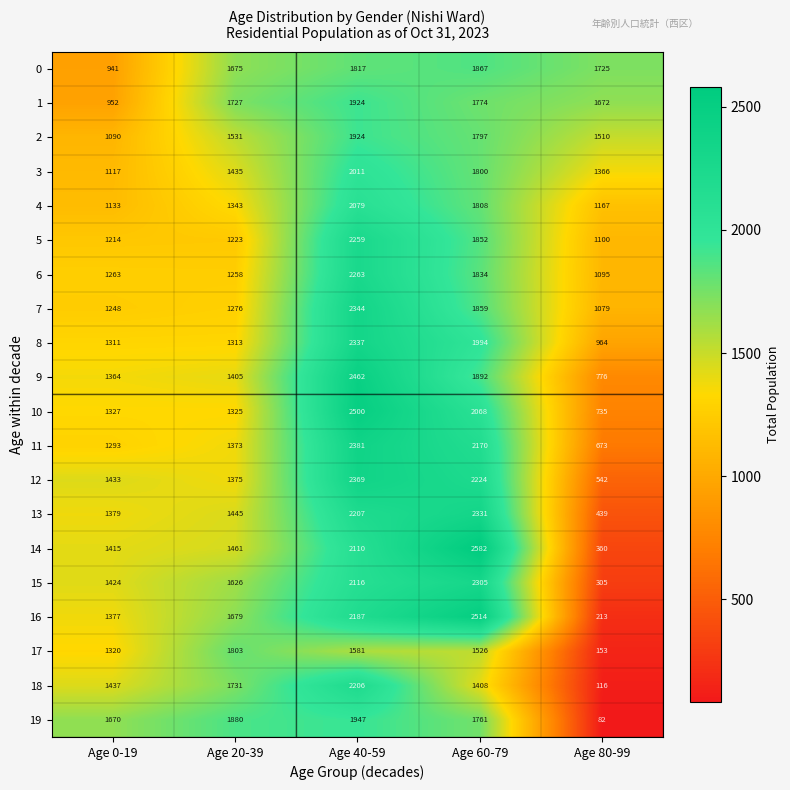

Count the number of data series in this chart.

20